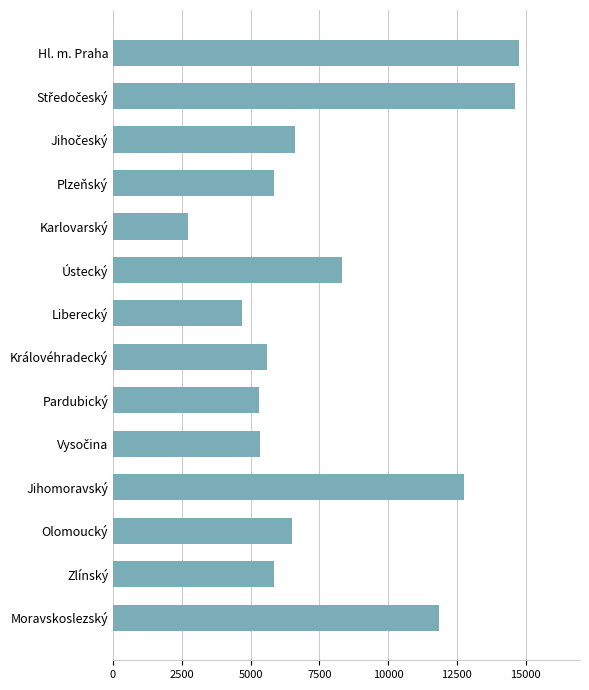

What is the difference between the maximum and minimum values?

12028